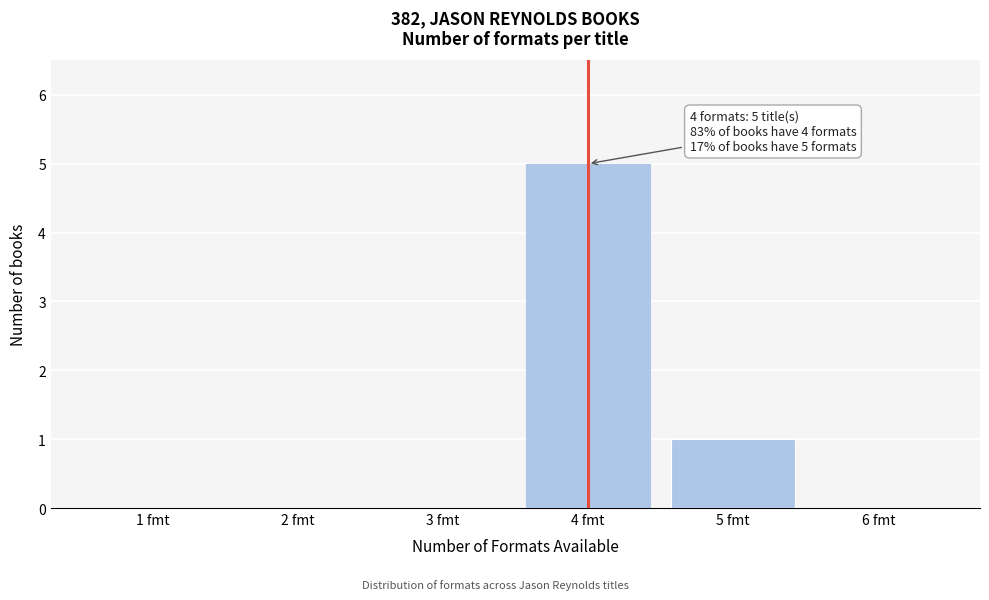

Reading left to right, list all the values displayed in this chart.

1 fmt=0	2 fmt=0	3 fmt=0	4 fmt=5	5 fmt=1	6 fmt=0